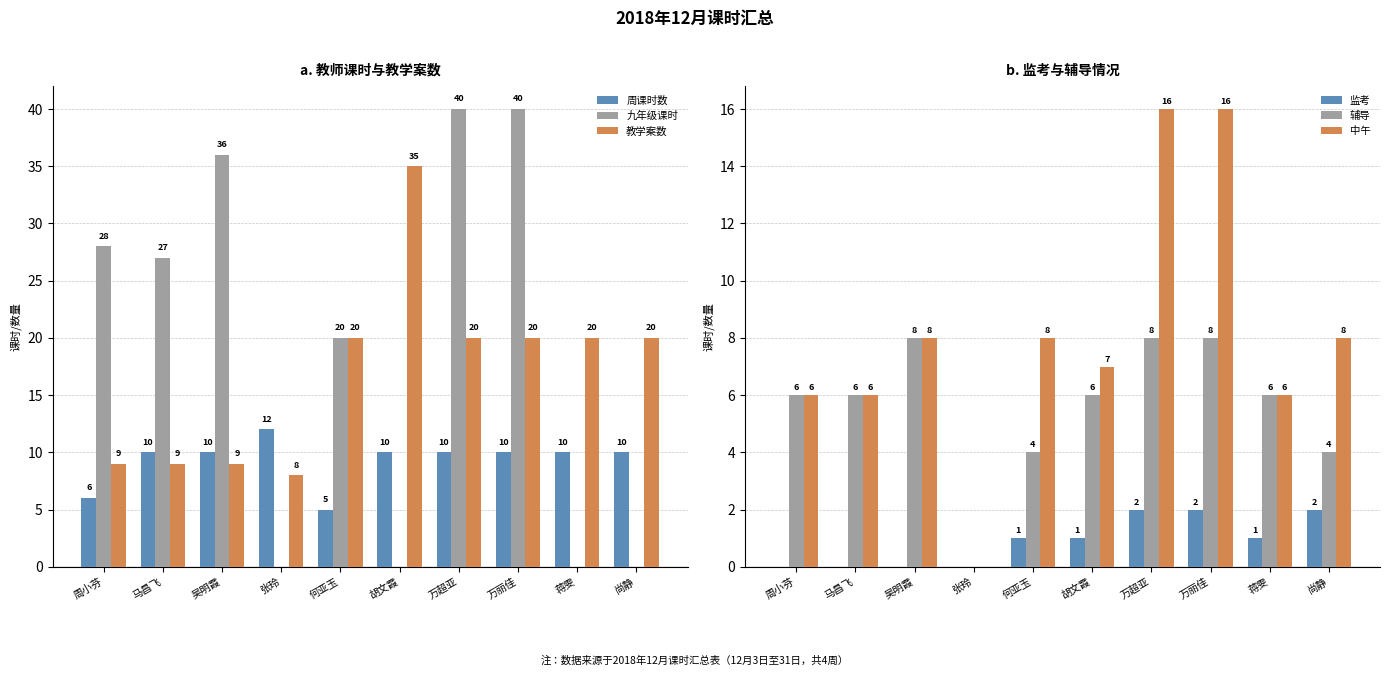

The value of 中午 at 周小芬 is 11. True or false?

False